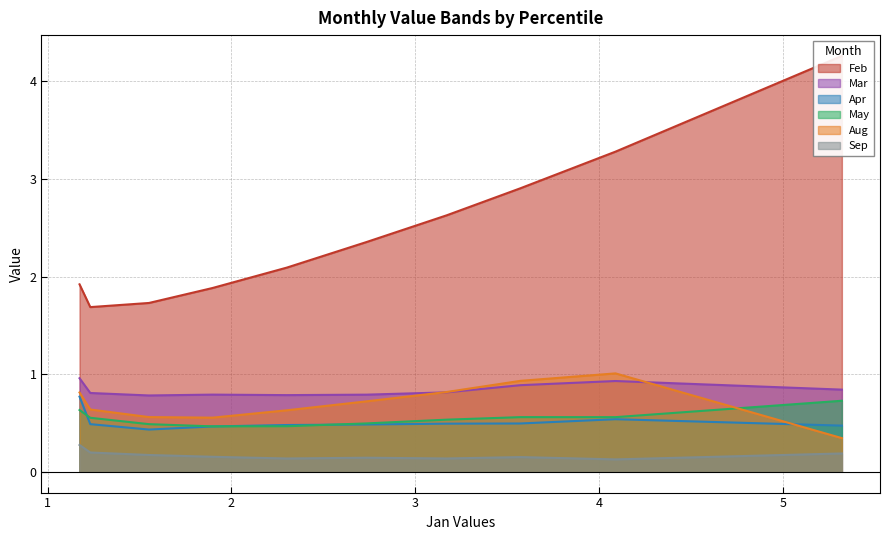

True or false: Mar and Apr cross at least once.

False